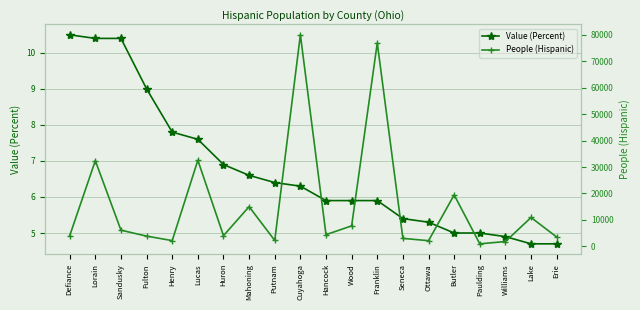

Is it true that Value (Percent) equals 5.4 at Seneca?

True